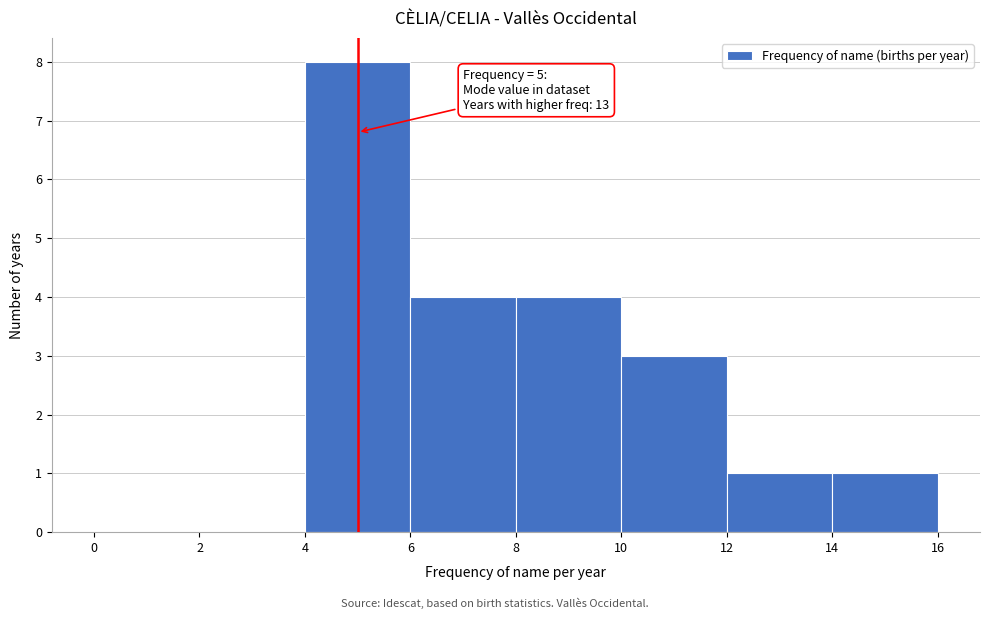

Which range on the x-axis has the tallest bar?

4 to 6